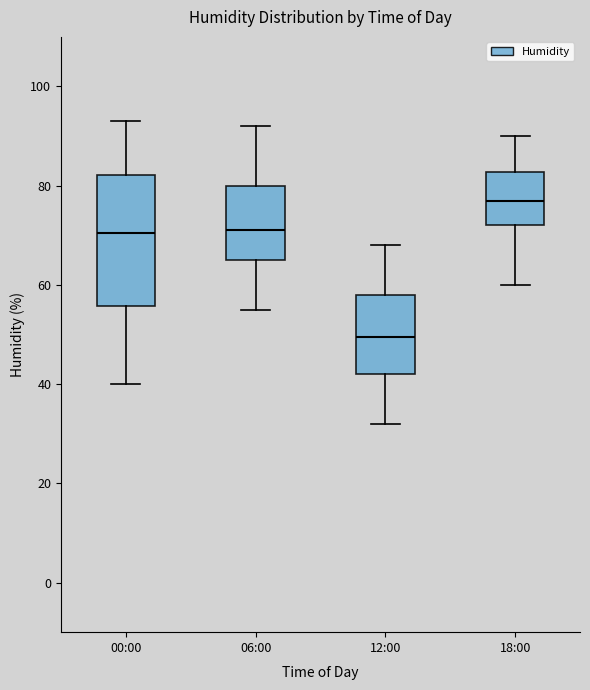

Reading left to right, read every box against the y-axis: the position of its median line, the range the box covers, and the ends of its whiskers. The values are not printed on the chart, so give them approximately, as read against the axis.

00:00: median 70, box 56 to 82, whiskers 40 to 94
06:00: median 72, box 66 to 80, whiskers 56 to 92
12:00: median 50, box 42 to 58, whiskers 32 to 68
18:00: median 78, box 72 to 82, whiskers 60 to 90